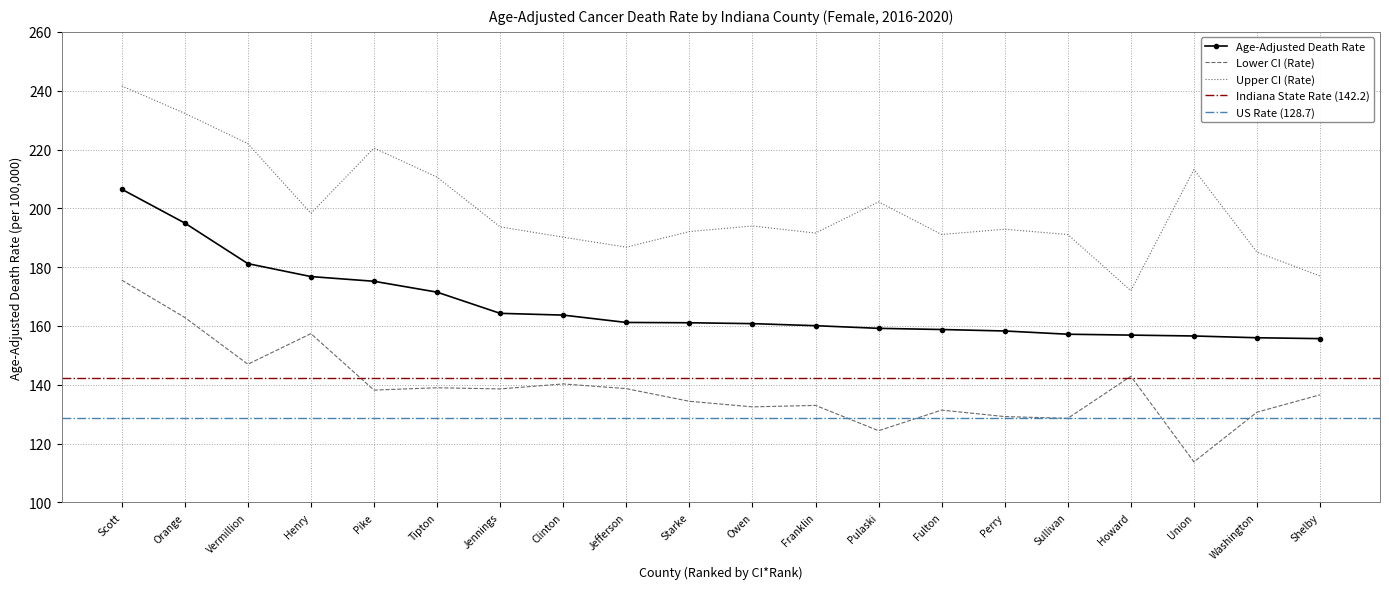

Between Clinton and Pike, which is larger?

Pike